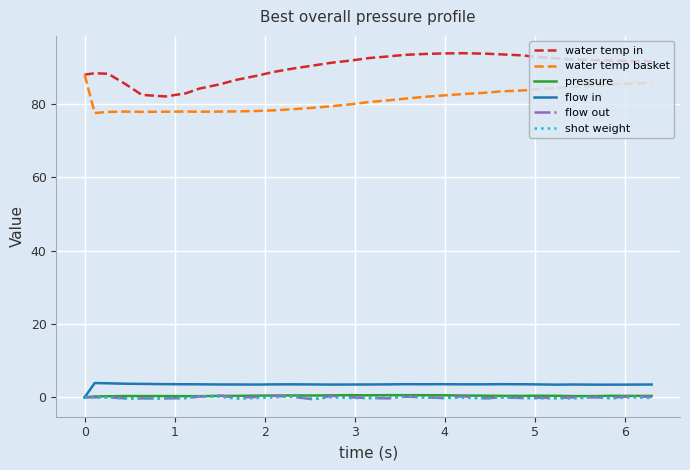

True or false: pressure and water temp basket cross at least once.

False